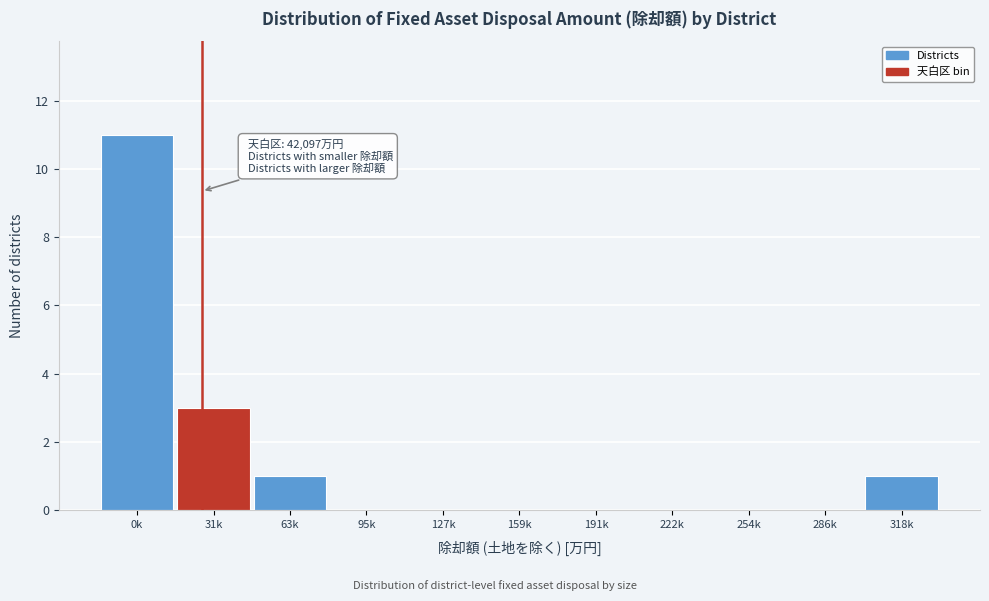

Reading left to right, extract all data points from this chart.

0k=11	31k=3	63k=1	95k=0	127k=0	159k=0	191k=0	222k=0	254k=0	286k=0	318k=1